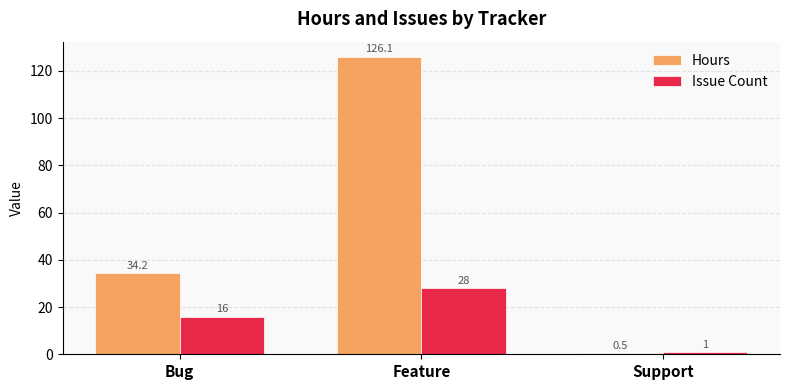

How many values in the Hours series exceed 34?

2